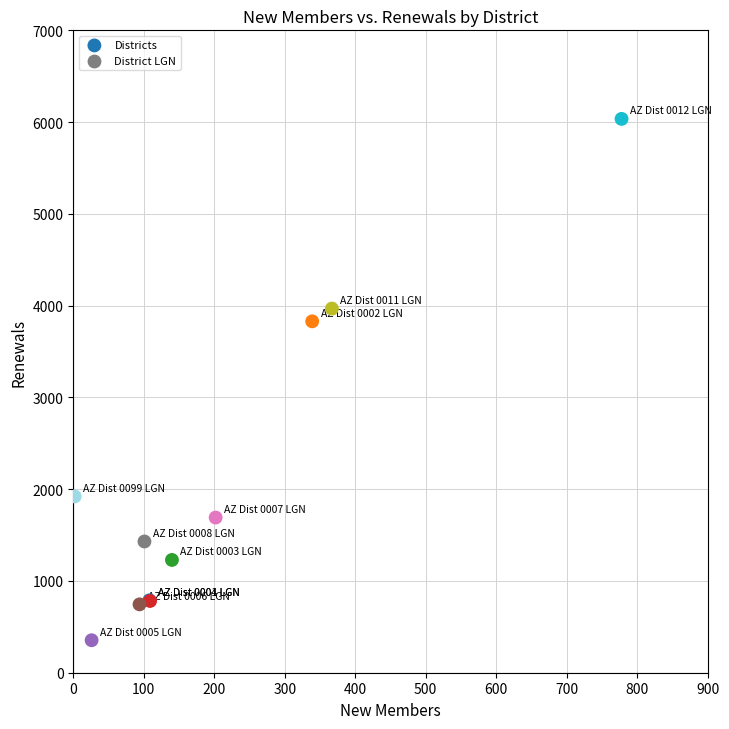

What Y value in the scatter plot is closest to 3194?

3829